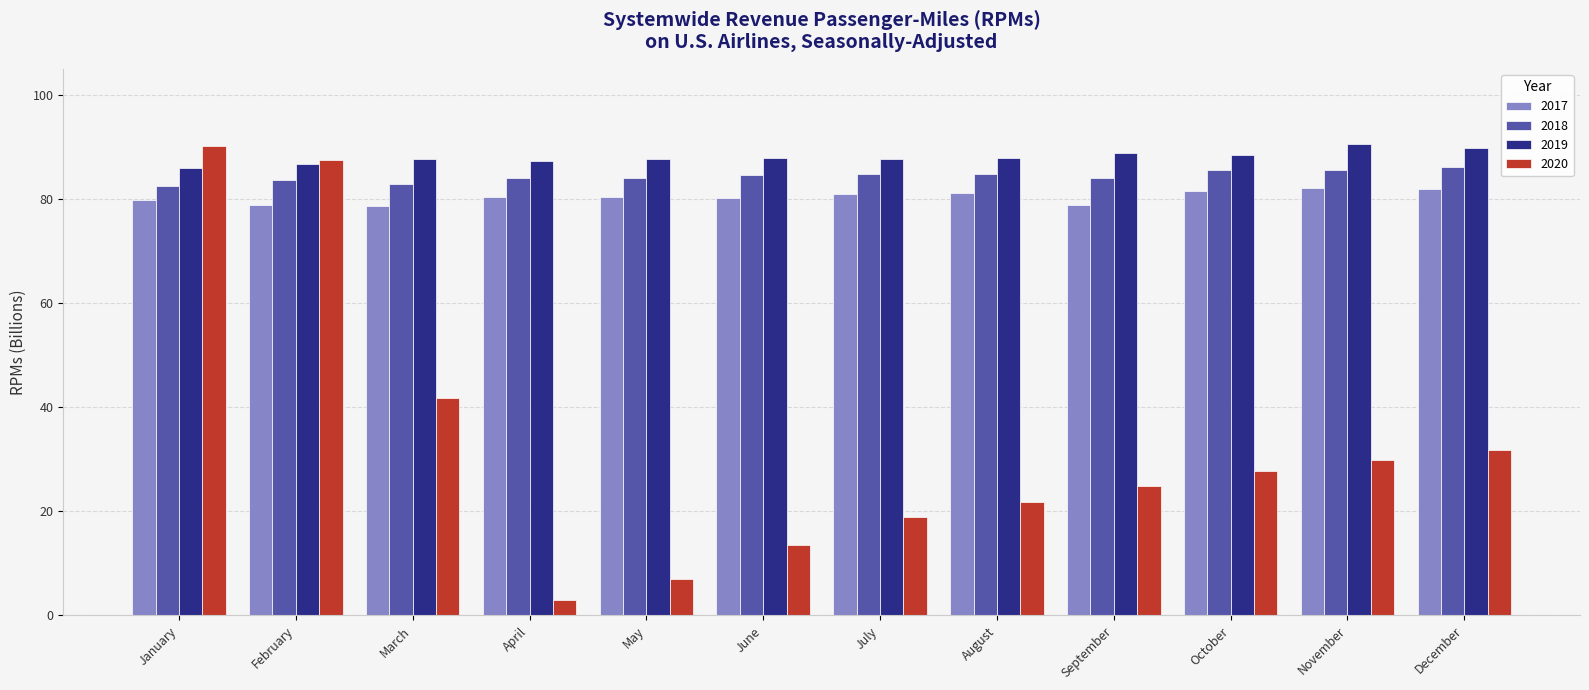

Is it true that 2019 equals 87.9 at June?

True